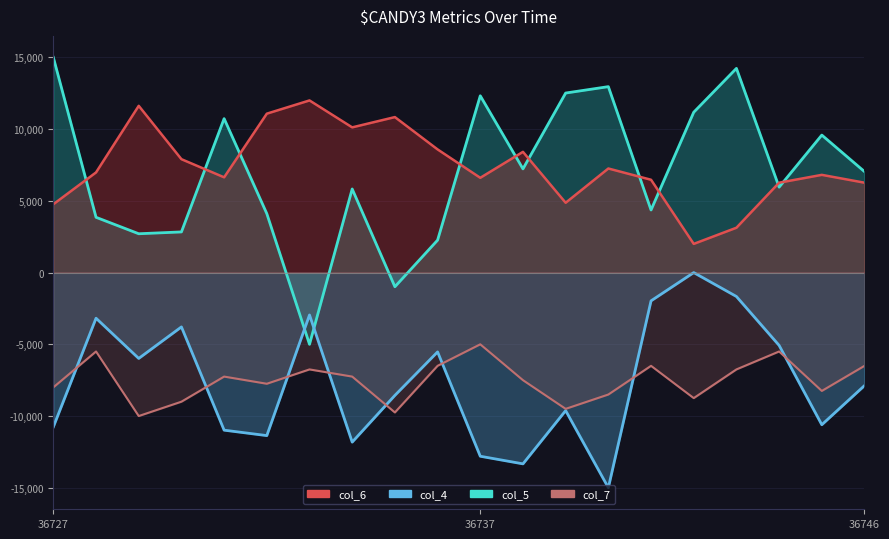

At 36746, list the series in order from largest to smallest.

col_5 line, col_6 line, col_7 line, col_4 line